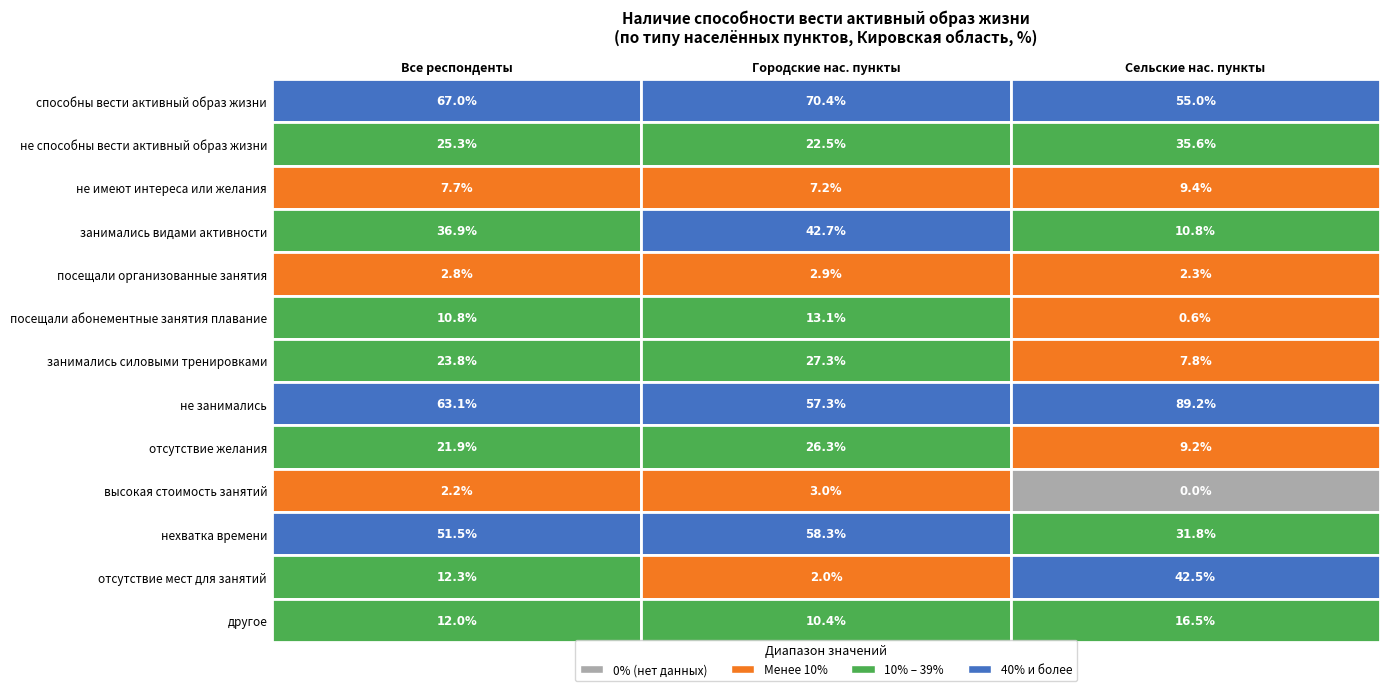

The value of отсутствие желания at 1 is 26.3. True or false?

True